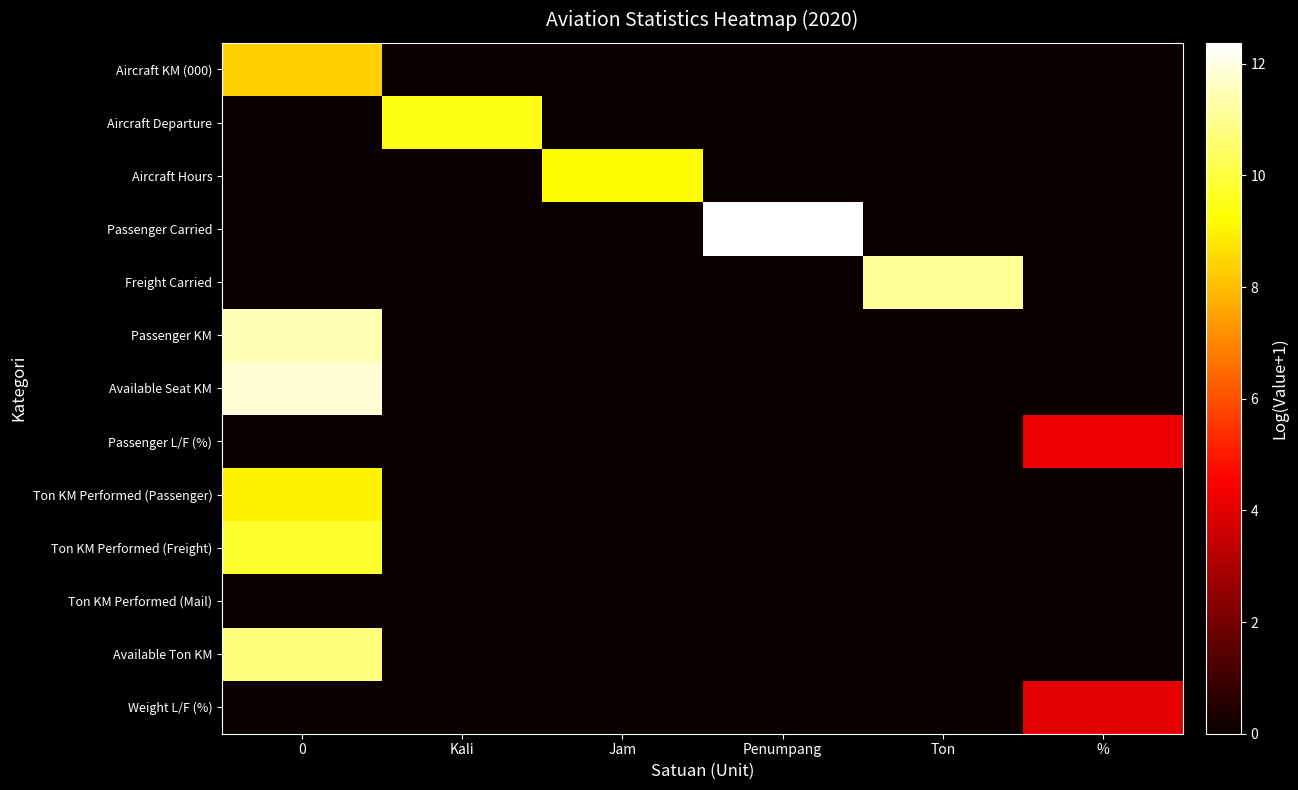

Which series changed the most between Jam and %?

Aircraft Hours